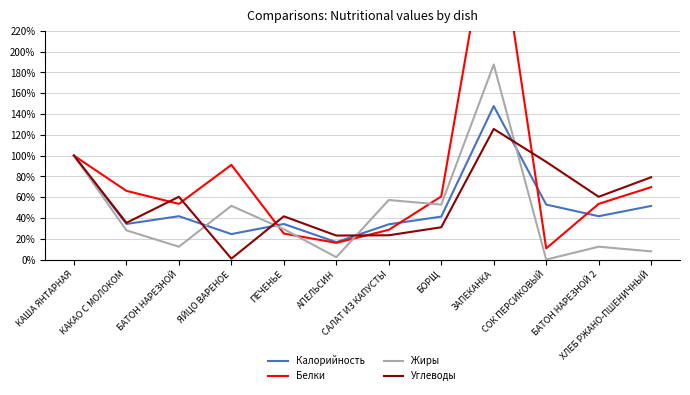

List the labels in order of Жиры value, largest first.

ЗАПЕКАНКА, КАША ЯНТАРНАЯ, САЛАТ ИЗ КАПУСТЫ, БОРЩ, ЯЙЦО ВАРЕНОЕ, ПЕЧЕНЬЕ, КАКАО С МОЛОКОМ, БАТОН НАРЕЗНОЙ, БАТОН НАРЕЗНОЙ 2, ХЛЕБ РЖАНО-ПШЕНИЧНЫЙ, АПЕЛЬСИН, СОК ПЕРСИКОВЫЙ